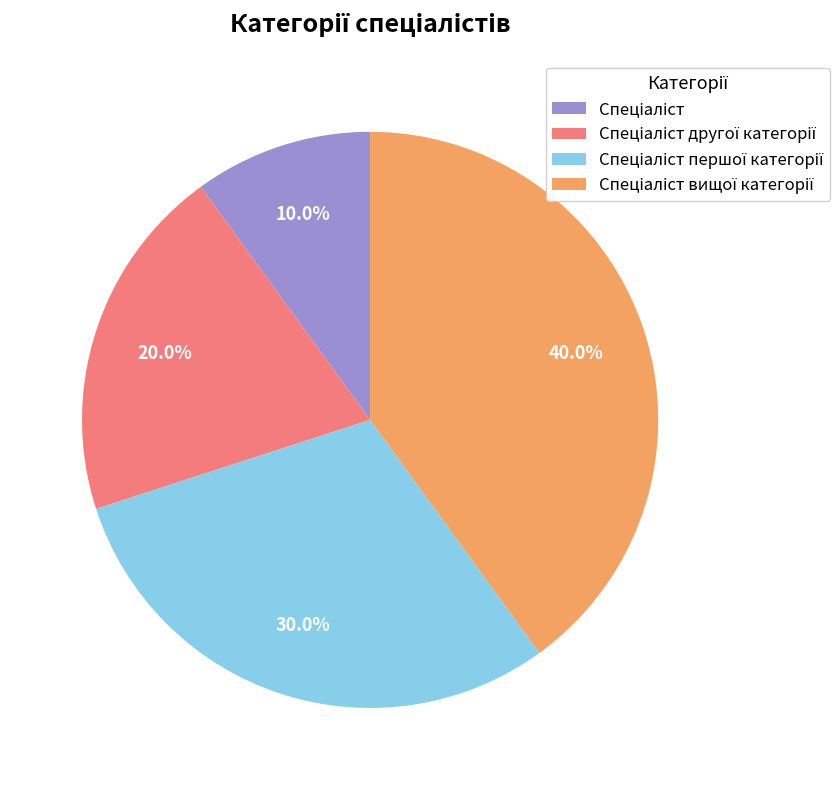

Does any single category account for the majority?

No